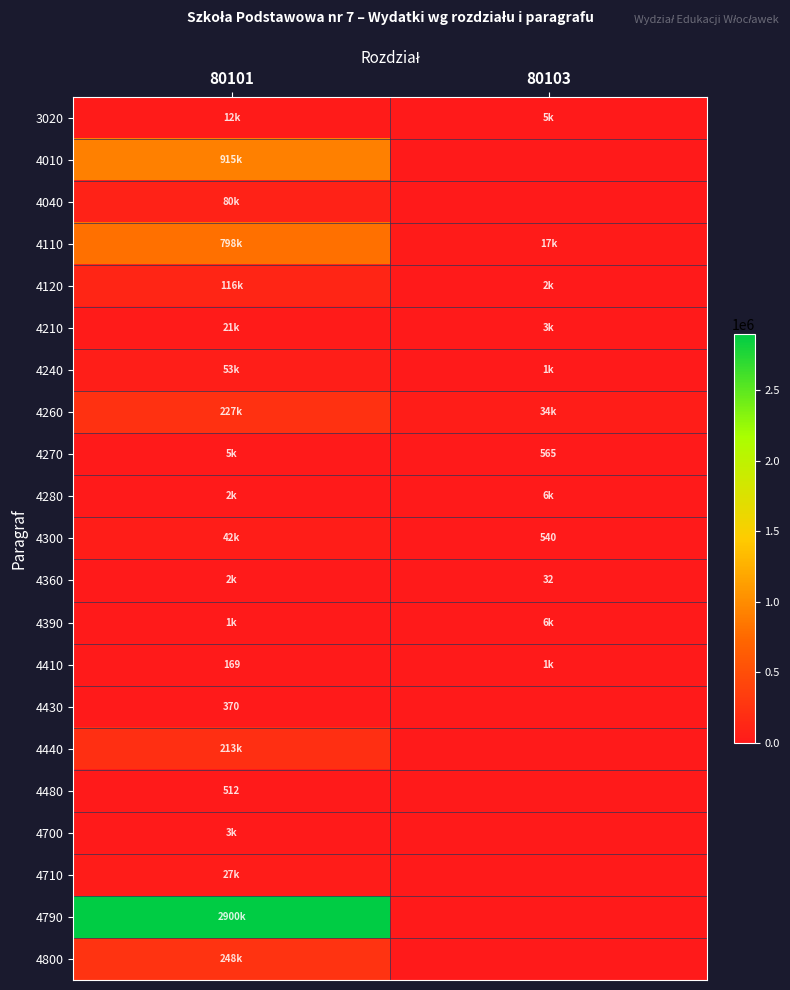

The 4300 series shows 897 at 80103. True or false?

False